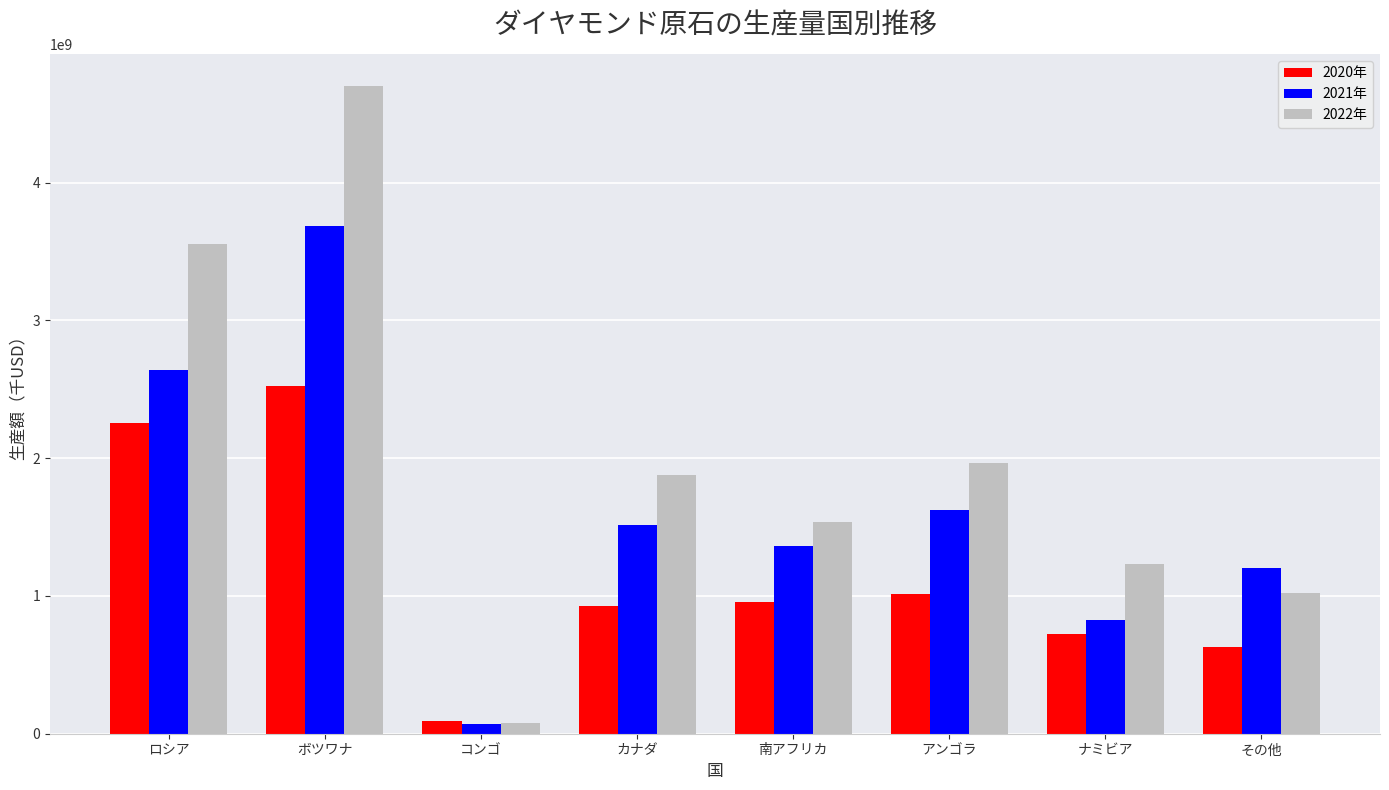

How many data points in 2022年 are less than 1877747303?

4